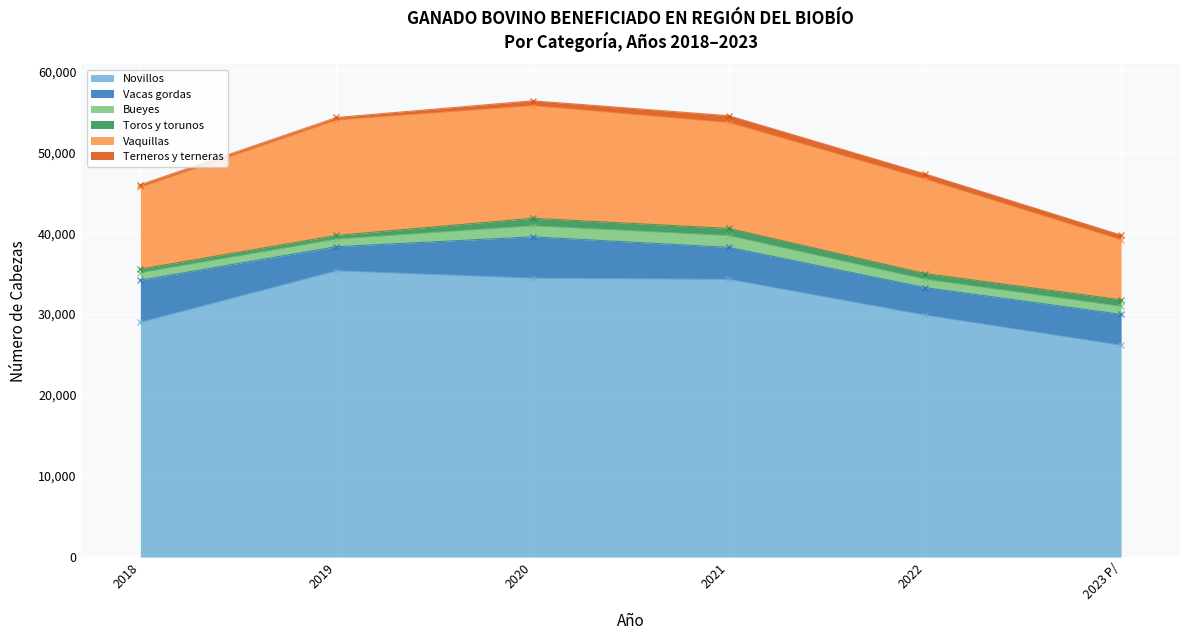

What is the value of the Novillos point at the 1st from the left?

28995